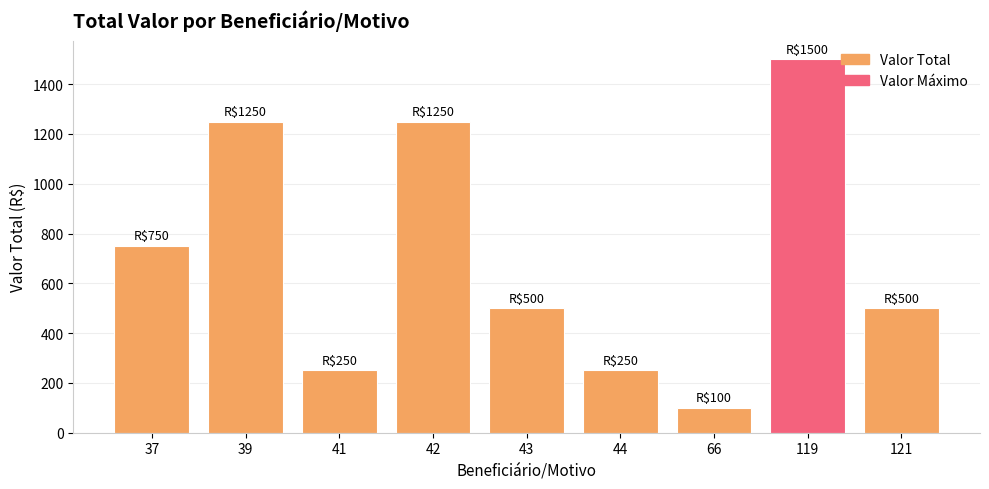

Approximately how many times larger is the value at 42 compared to 44?

5.0